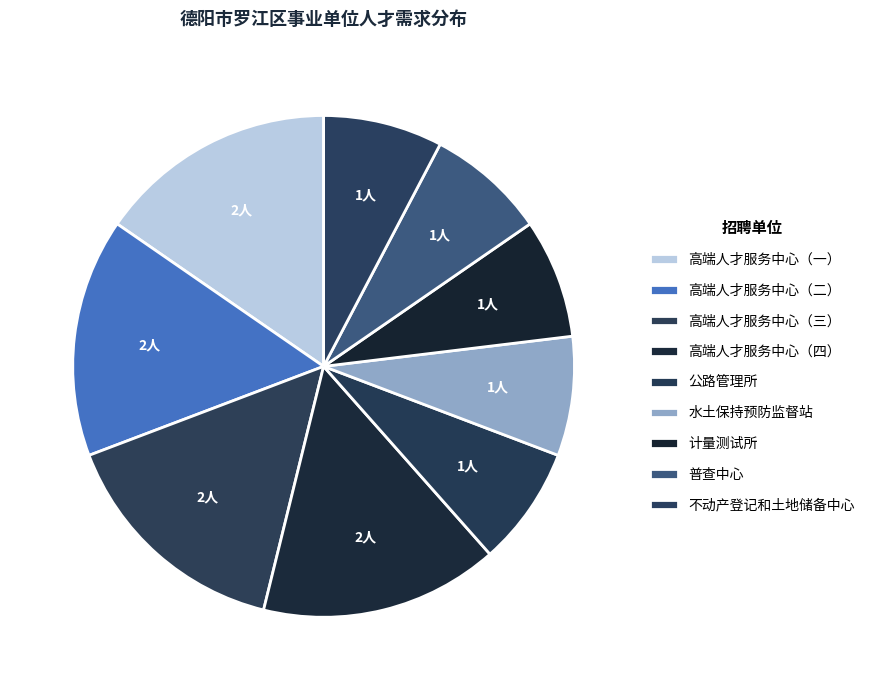

Count the number of slices in the pie.

9